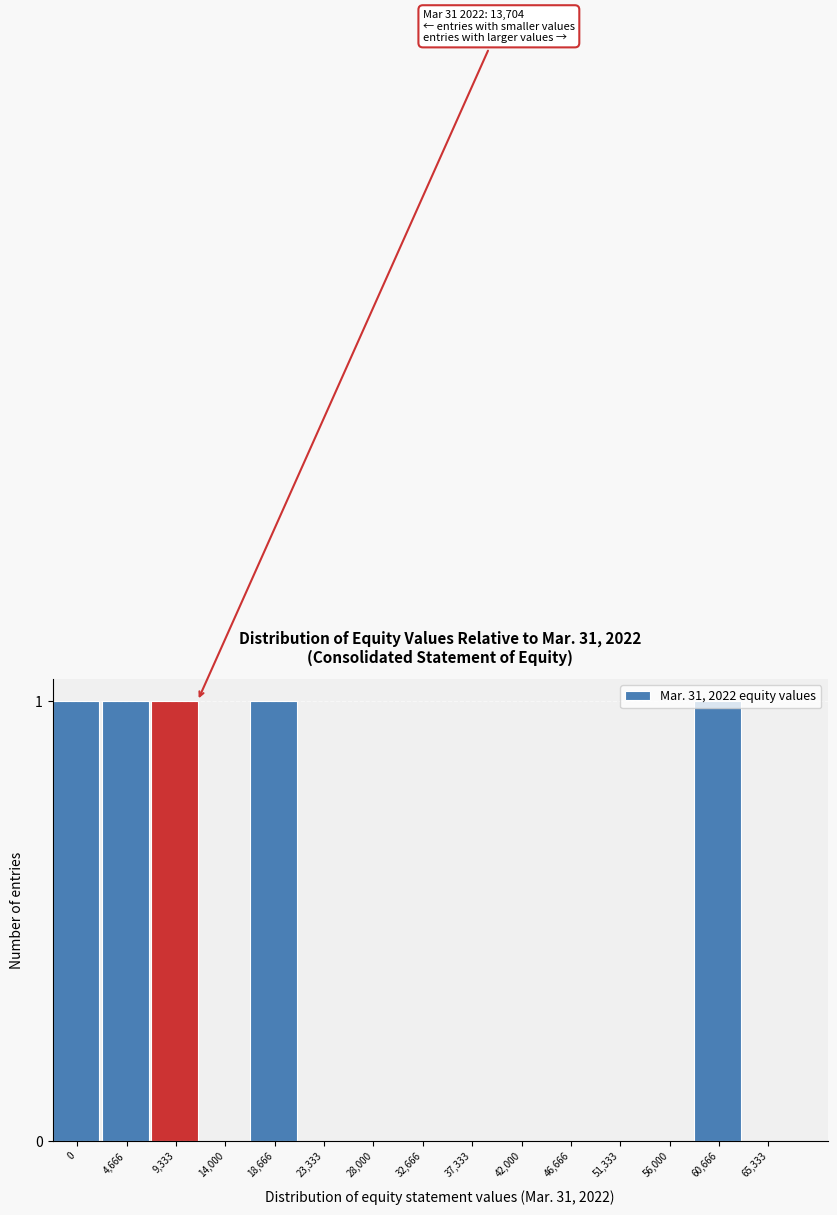

Approximately how many times larger is the value at 0 compared to 9,333?

1.0